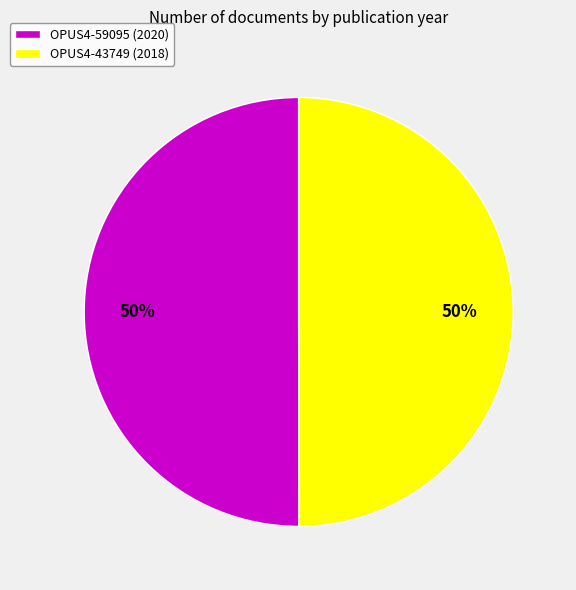

Approximately how many times larger is the value at OPUS4-59095 (2020) compared to OPUS4-43749 (2018)?

1.0